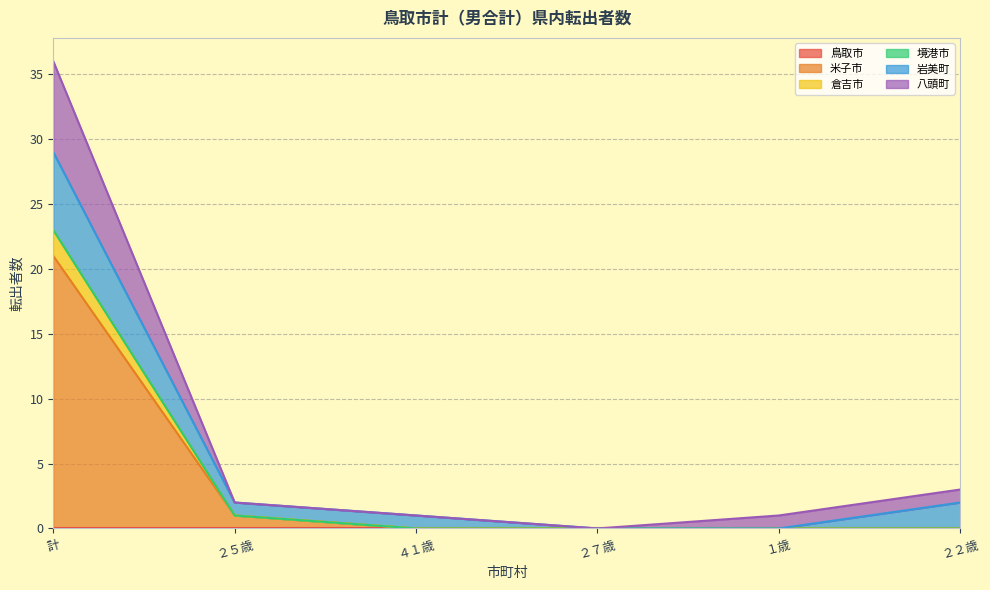

What is the value of the 八頭町 point at the 5th from the left?

1